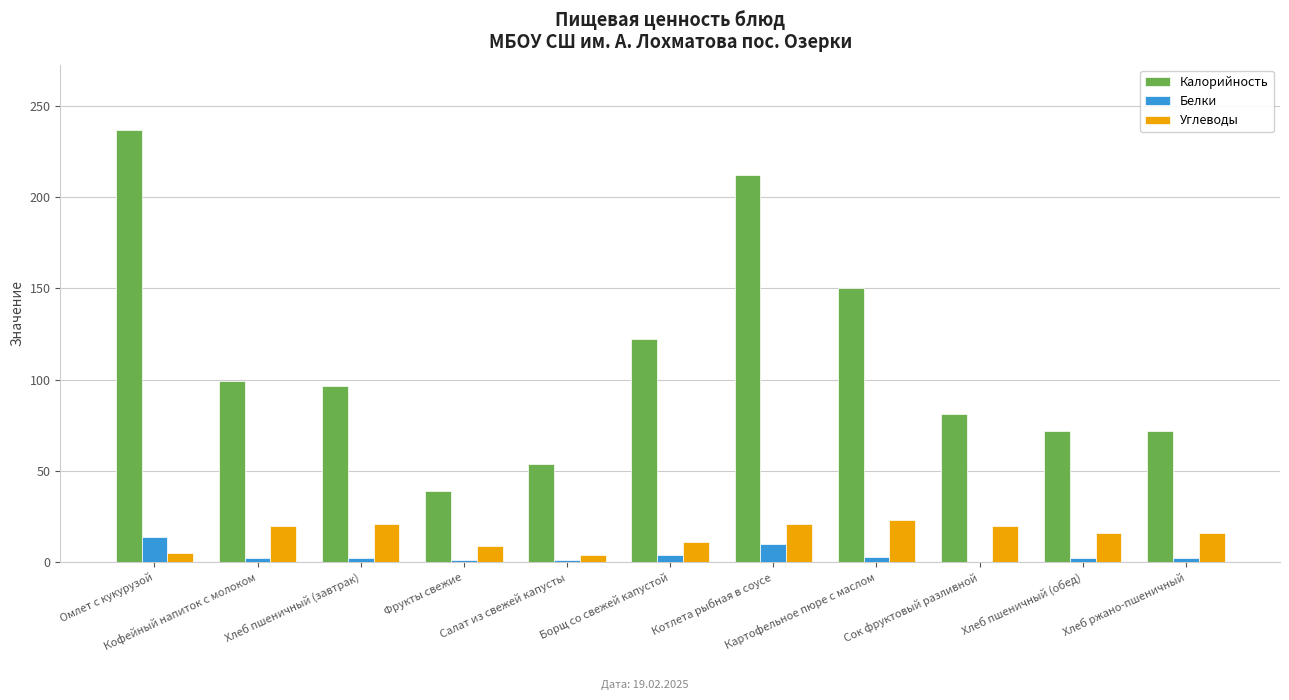

What is the maximum value for Белки?

14.0